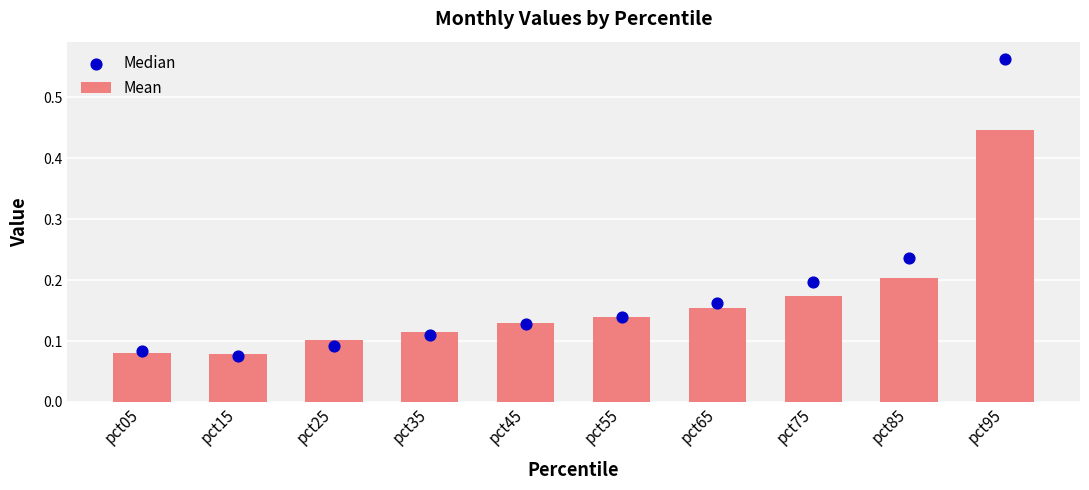

Is the value of Median at pct35 greater than the value of Mean at pct75?

No